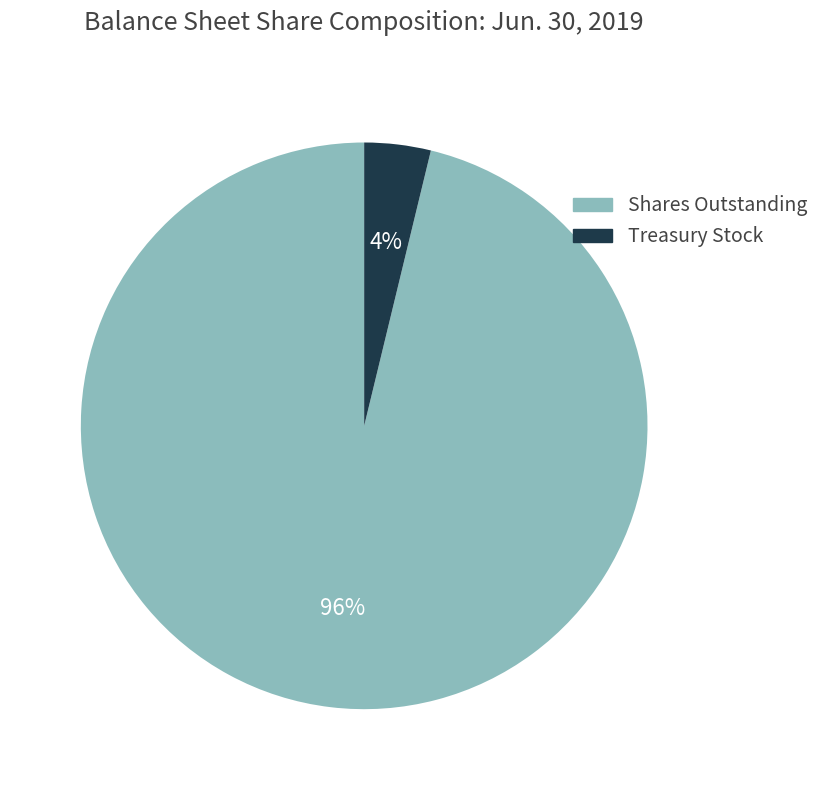

To the nearest percent, what is the average slice percentage?

50%